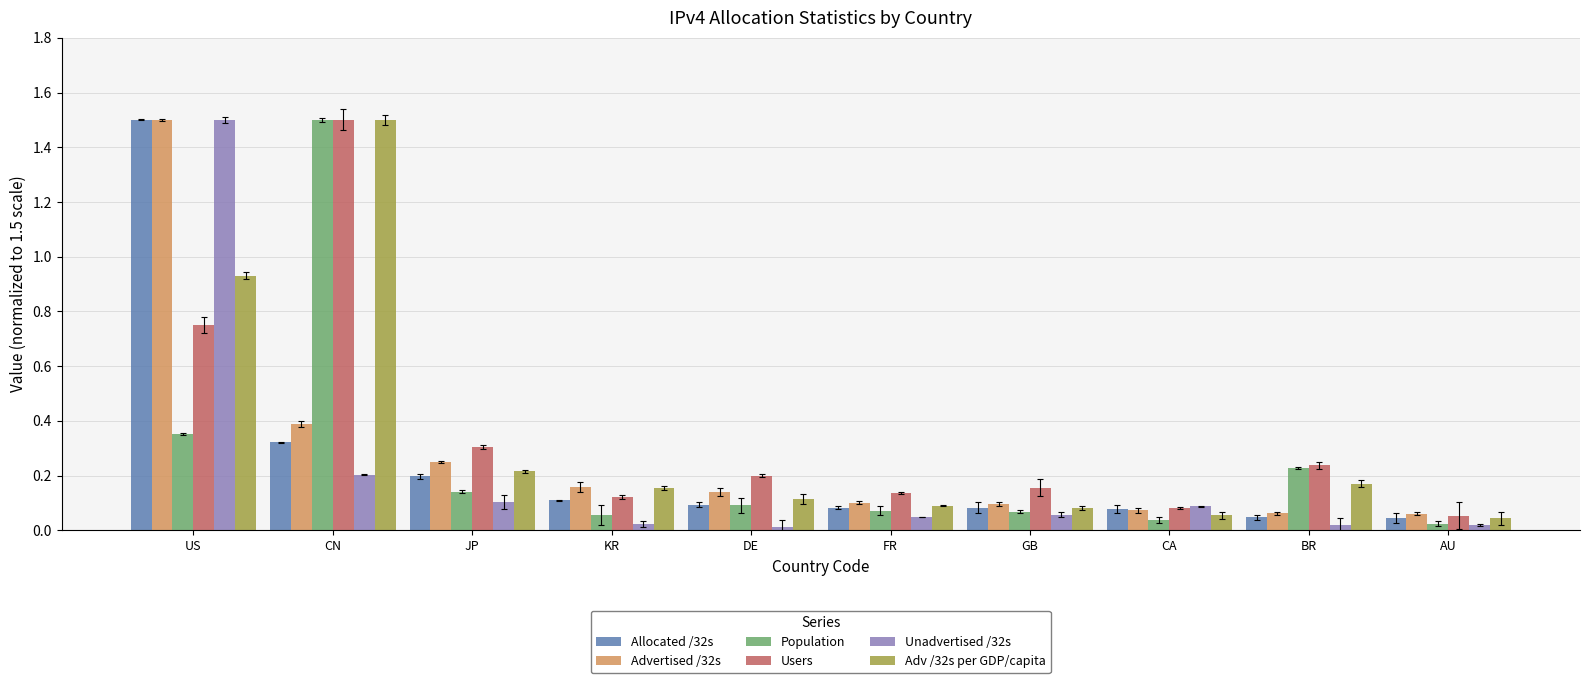

Which series changed the most between JP and AU?

Users